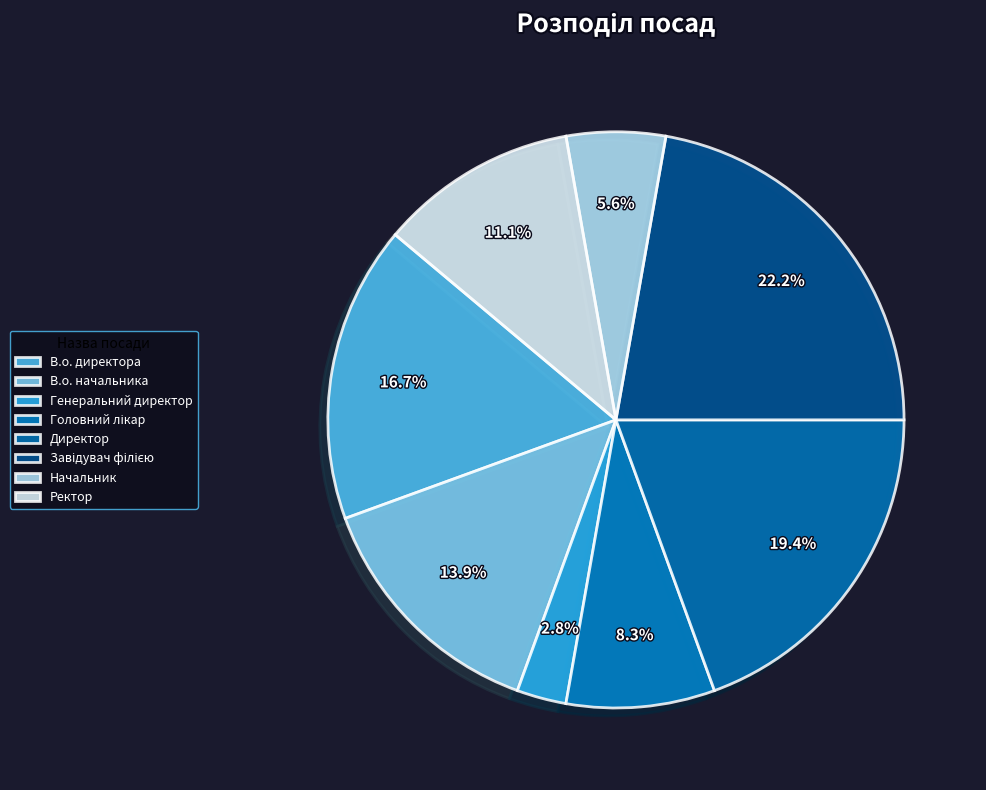

What is the largest slice in the pie chart?

Завідувач філією